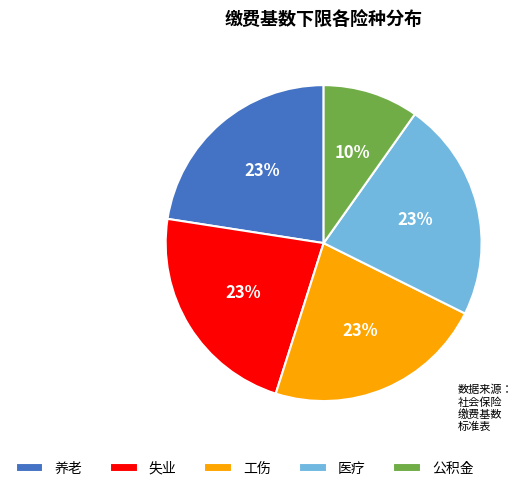

To the nearest percent, what is the combined percentage of 工伤 and 失业?

45%